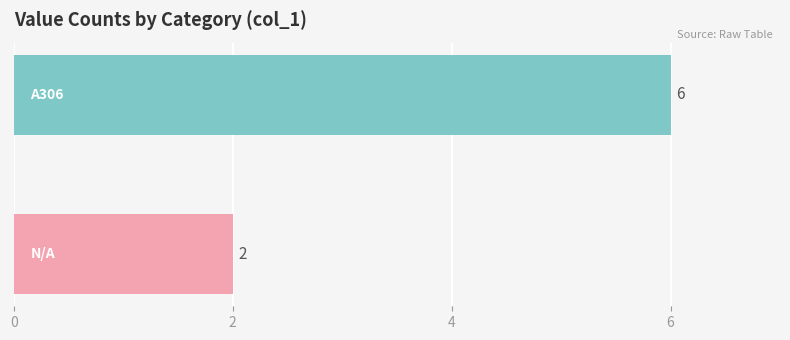

What is the maximum value shown in the chart?

6